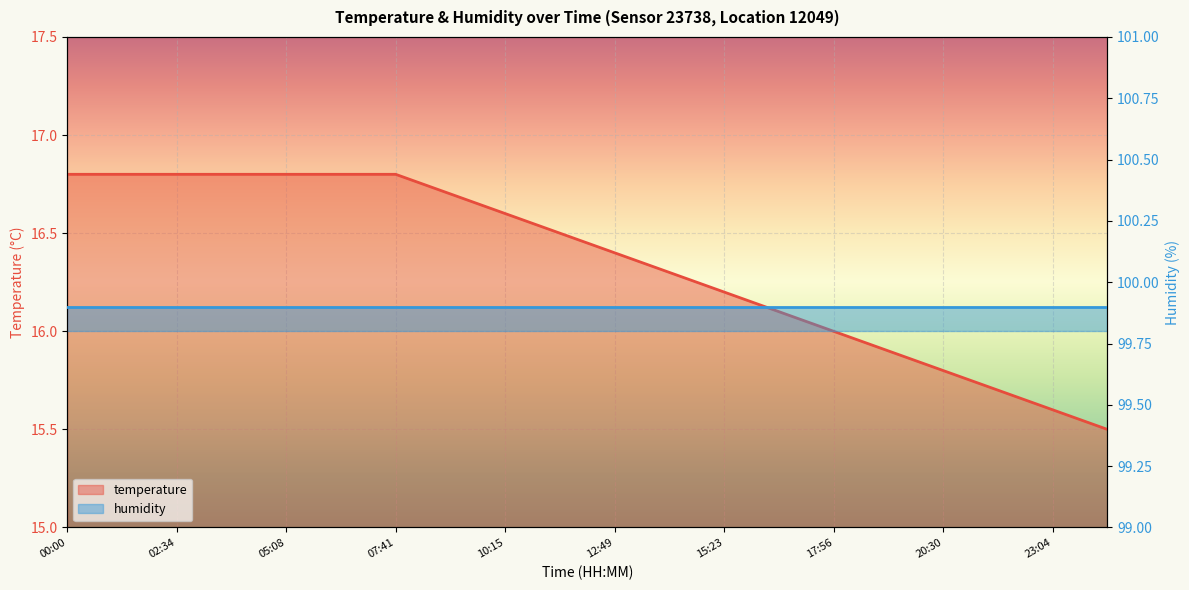

What is the label of the 18th point from the right?

02:34